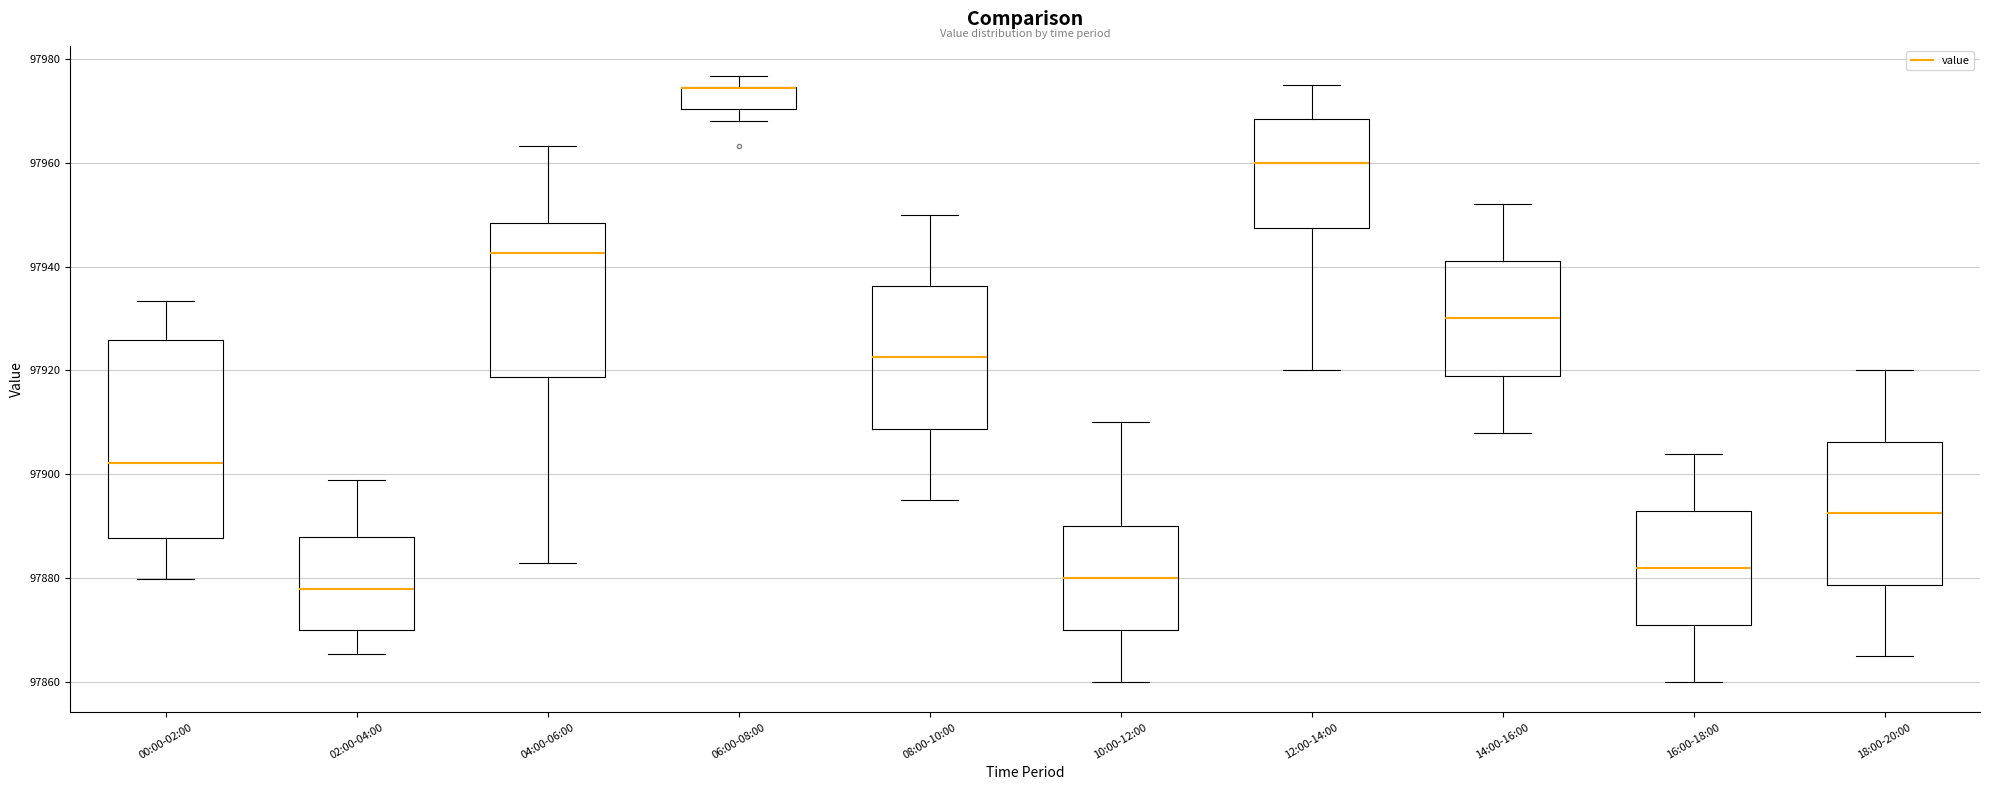

Reading left to right, read every box against the y-axis: the position of its median line, the range the box covers, and the ends of its whiskers. The values are not printed on the chart, so give them approximately, as read against the axis.

00:00-02:00: median 97902, box 97888 to 97926, whiskers 97880 to 97934
02:00-04:00: median 97878, box 97870 to 97888, whiskers 97866 to 97898
04:00-06:00: median 97942, box 97918 to 97948, whiskers 97882 to 97964
06:00-08:00: median 97974 (drawn on the box's upper edge), box 97970 to 97974, whiskers 97968 to 97976
08:00-10:00: median 97922, box 97908 to 97936, whiskers 97896 to 97950
10:00-12:00: median 97880, box 97870 to 97890, whiskers 97860 to 97910
12:00-14:00: median 97960, box 97948 to 97968, whiskers 97920 to 97976
14:00-16:00: median 97930, box 97920 to 97942, whiskers 97908 to 97952
16:00-18:00: median 97882, box 97872 to 97894, whiskers 97860 to 97904
18:00-20:00: median 97892, box 97878 to 97906, whiskers 97866 to 97920